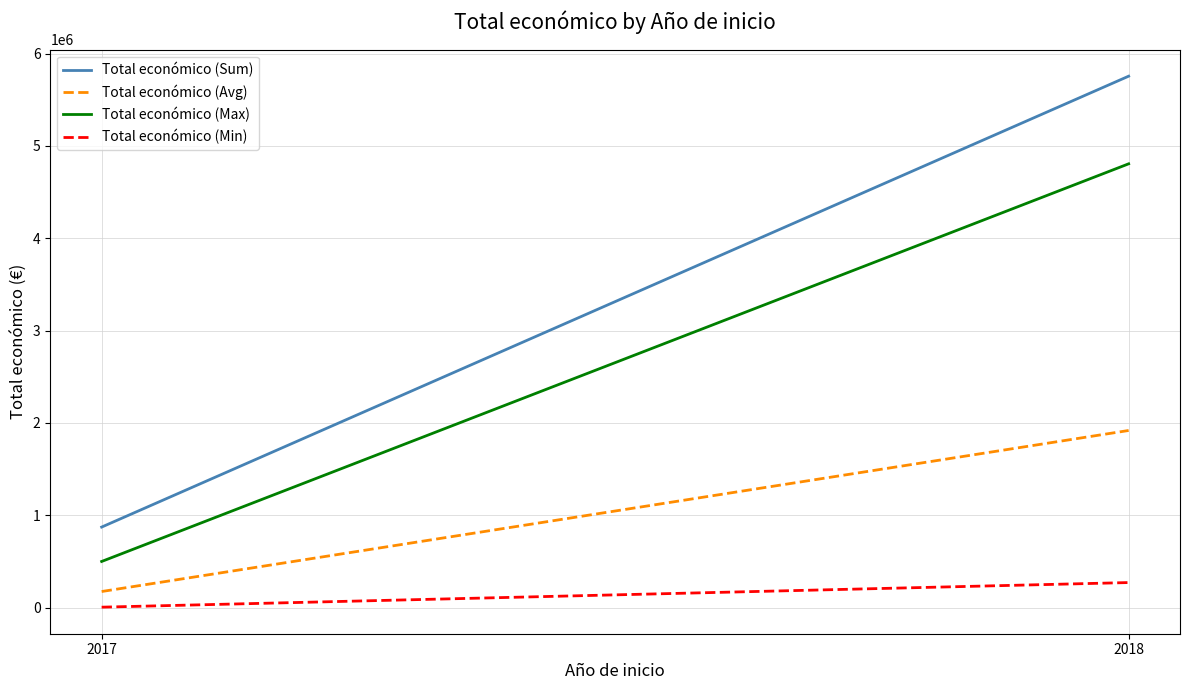

How many data points does each series have?

2